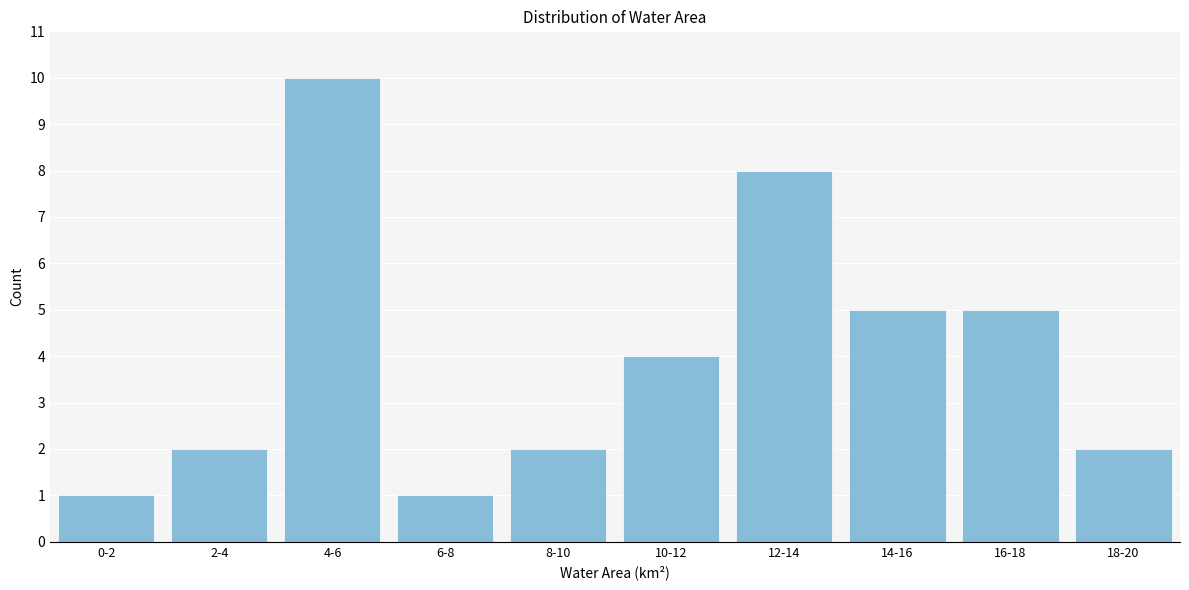

Reading right to left, extract all data points from this chart.

2	5	5	8	4	2	1	10	2	1